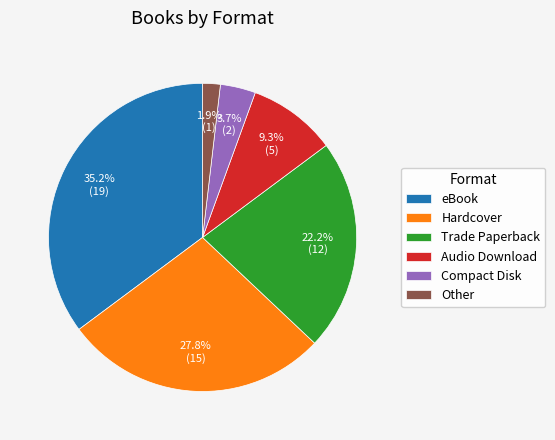

Rank the categories by value from lowest to highest.

Other, Compact Disk, Audio Download, Trade Paperback, Hardcover, eBook